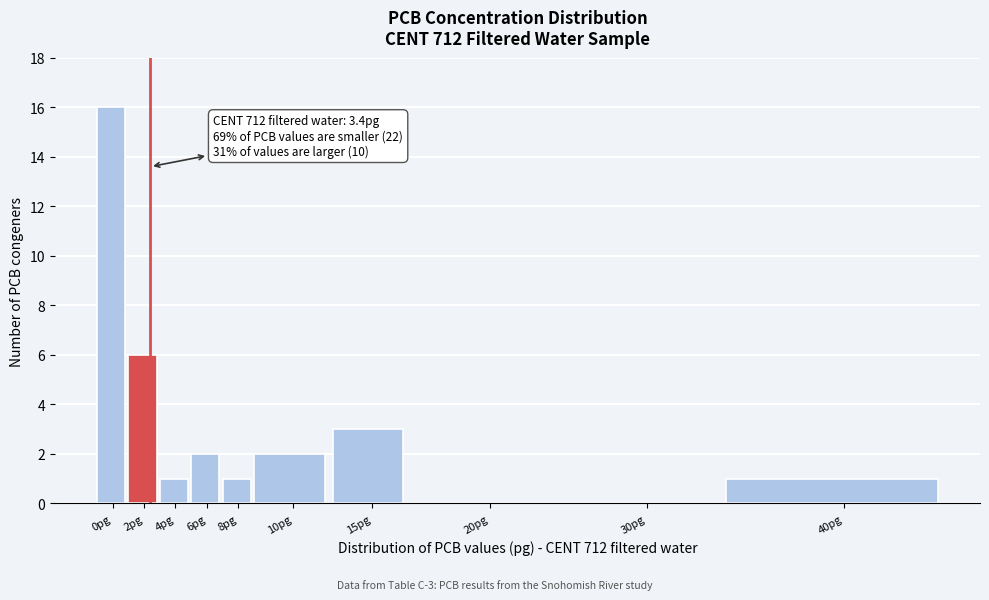

Reading left to right, list all the values displayed in this chart.

0pg=16	2pg=6	4pg=1	6pg=2	8pg=1	10pg=2	15pg=3	20pg=0	30pg=0	40pg=1